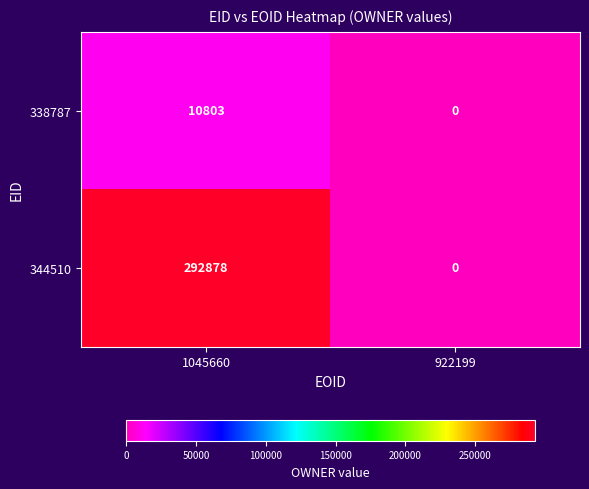

At which category is the sum across all series the highest?

1045660